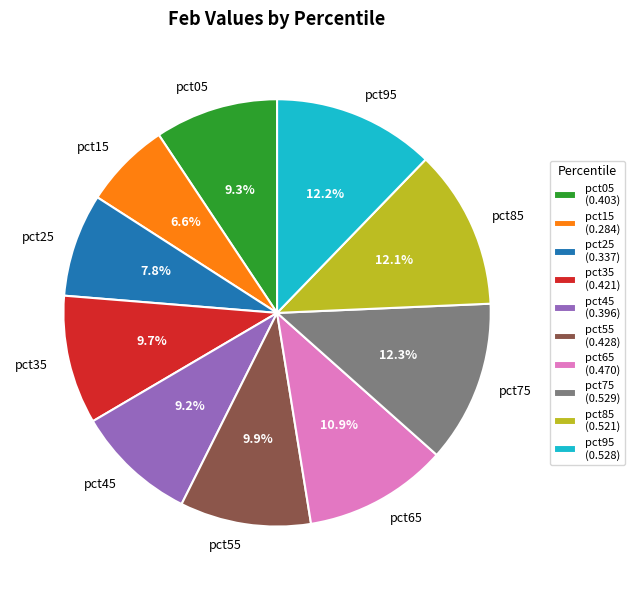

How many slices are in this pie chart?

10